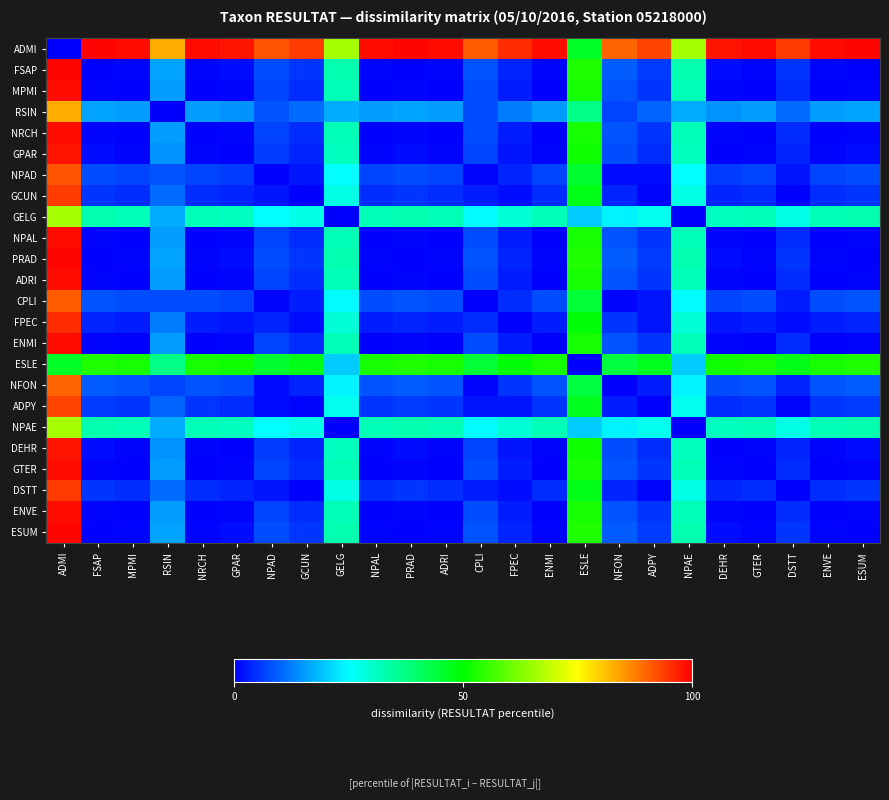

Reading left to right, extract all data points from this chart.

ADMI: ADMI=0.0	FSAP=1.0	MPMI=1.0	RSIN=0.8	NRCH=1.0	GPAR=1.0	NPAD=0.9	GCUN=0.9	GELG=0.7	NPAL=1.0	PRAD=1.0	ADRI=1.0	CPLI=0.9	FPEC=1.0	ENMI=1.0	ESLE=0.5	NFON=0.9	ADPY=0.9	NPAE=0.7	DEHR=1.0	GTER=1.0	DSTT=0.9	ENVE=1.0	ESUM=1.0
FSAP: ADMI=1.0	FSAP=0.0	MPMI=0.0	RSIN=0.2	NRCH=0.0	GPAR=0.0	NPAD=0.1	GCUN=0.1	GELG=0.3	NPAL=0.0	PRAD=0.0	ADRI=0.0	CPLI=0.1	FPEC=0.0	ENMI=0.0	ESLE=0.5	NFON=0.1	ADPY=0.1	NPAE=0.3	DEHR=0.0	GTER=0.0	DSTT=0.1	ENVE=0.0	ESUM=0.0
MPMI: ADMI=1.0	FSAP=0.0	MPMI=0.0	RSIN=0.2	NRCH=0.0	GPAR=0.0	NPAD=0.1	GCUN=0.0	GELG=0.3	NPAL=0.0	PRAD=0.0	ADRI=0.0	CPLI=0.1	FPEC=0.0	ENMI=0.0	ESLE=0.5	NFON=0.1	ADPY=0.1	NPAE=0.3	DEHR=0.0	GTER=0.0	DSTT=0.0	ENVE=0.0	ESUM=0.0
RSIN: ADMI=0.8	FSAP=0.2	MPMI=0.2	RSIN=0.0	NRCH=0.2	GPAR=0.1	NPAD=0.1	GCUN=0.1	GELG=0.2	NPAL=0.2	PRAD=0.2	ADRI=0.2	CPLI=0.1	FPEC=0.1	ENMI=0.2	ESLE=0.4	NFON=0.1	ADPY=0.1	NPAE=0.2	DEHR=0.1	GTER=0.2	DSTT=0.1	ENVE=0.2	ESUM=0.2
NRCH: ADMI=1.0	FSAP=0.0	MPMI=0.0	RSIN=0.2	NRCH=0.0	GPAR=0.0	NPAD=0.1	GCUN=0.0	GELG=0.3	NPAL=0.0	PRAD=0.0	ADRI=0.0	CPLI=0.1	FPEC=0.0	ENMI=0.0	ESLE=0.5	NFON=0.1	ADPY=0.1	NPAE=0.3	DEHR=0.0	GTER=0.0	DSTT=0.0	ENVE=0.0	ESUM=0.0
GPAR: ADMI=1.0	FSAP=0.0	MPMI=0.0	RSIN=0.1	NRCH=0.0	GPAR=0.0	NPAD=0.1	GCUN=0.0	GELG=0.3	NPAL=0.0	PRAD=0.0	ADRI=0.0	CPLI=0.1	FPEC=0.0	ENMI=0.0	ESLE=0.5	NFON=0.1	ADPY=0.0	NPAE=0.3	DEHR=0.0	GTER=0.0	DSTT=0.0	ENVE=0.0	ESUM=0.0
NPAD: ADMI=0.9	FSAP=0.1	MPMI=0.1	RSIN=0.1	NRCH=0.1	GPAR=0.1	NPAD=0.0	GCUN=0.0	GELG=0.3	NPAL=0.1	PRAD=0.1	ADRI=0.1	CPLI=0.0	FPEC=0.0	ENMI=0.1	ESLE=0.5	NFON=0.0	ADPY=0.0	NPAE=0.3	DEHR=0.1	GTER=0.1	DSTT=0.0	ENVE=0.1	ESUM=0.1
GCUN: ADMI=0.9	FSAP=0.1	MPMI=0.0	RSIN=0.1	NRCH=0.0	GPAR=0.0	NPAD=0.0	GCUN=0.0	GELG=0.3	NPAL=0.0	PRAD=0.1	ADRI=0.0	CPLI=0.0	FPEC=0.0	ENMI=0.0	ESLE=0.5	NFON=0.0	ADPY=0.0	NPAE=0.3	DEHR=0.0	GTER=0.0	DSTT=0.0	ENVE=0.0	ESUM=0.1
GELG: ADMI=0.7	FSAP=0.3	MPMI=0.3	RSIN=0.2	NRCH=0.3	GPAR=0.3	NPAD=0.3	GCUN=0.3	GELG=0.0	NPAL=0.3	PRAD=0.3	ADRI=0.3	CPLI=0.2	FPEC=0.3	ENMI=0.3	ESLE=0.2	NFON=0.2	ADPY=0.3	NPAE=0.0	DEHR=0.3	GTER=0.3	DSTT=0.3	ENVE=0.3	ESUM=0.3
NPAL: ADMI=1.0	FSAP=0.0	MPMI=0.0	RSIN=0.2	NRCH=0.0	GPAR=0.0	NPAD=0.1	GCUN=0.0	GELG=0.3	NPAL=0.0	PRAD=0.0	ADRI=0.0	CPLI=0.1	FPEC=0.0	ENMI=0.0	ESLE=0.5	NFON=0.1	ADPY=0.1	NPAE=0.3	DEHR=0.0	GTER=0.0	DSTT=0.0	ENVE=0.0	ESUM=0.0
PRAD: ADMI=1.0	FSAP=0.0	MPMI=0.0	RSIN=0.2	NRCH=0.0	GPAR=0.0	NPAD=0.1	GCUN=0.1	GELG=0.3	NPAL=0.0	PRAD=0.0	ADRI=0.0	CPLI=0.1	FPEC=0.0	ENMI=0.0	ESLE=0.5	NFON=0.1	ADPY=0.1	NPAE=0.3	DEHR=0.0	GTER=0.0	DSTT=0.1	ENVE=0.0	ESUM=0.0
ADRI: ADMI=1.0	FSAP=0.0	MPMI=0.0	RSIN=0.2	NRCH=0.0	GPAR=0.0	NPAD=0.1	GCUN=0.0	GELG=0.3	NPAL=0.0	PRAD=0.0	ADRI=0.0	CPLI=0.1	FPEC=0.0	ENMI=0.0	ESLE=0.5	NFON=0.1	ADPY=0.1	NPAE=0.3	DEHR=0.0	GTER=0.0	DSTT=0.0	ENVE=0.0	ESUM=0.0
CPLI: ADMI=0.9	FSAP=0.1	MPMI=0.1	RSIN=0.1	NRCH=0.1	GPAR=0.1	NPAD=0.0	GCUN=0.0	GELG=0.2	NPAL=0.1	PRAD=0.1	ADRI=0.1	CPLI=0.0	FPEC=0.0	ENMI=0.1	ESLE=0.4	NFON=0.0	ADPY=0.0	NPAE=0.2	DEHR=0.1	GTER=0.1	DSTT=0.0	ENVE=0.1	ESUM=0.1
FPEC: ADMI=1.0	FSAP=0.0	MPMI=0.0	RSIN=0.1	NRCH=0.0	GPAR=0.0	NPAD=0.0	GCUN=0.0	GELG=0.3	NPAL=0.0	PRAD=0.0	ADRI=0.0	CPLI=0.0	FPEC=0.0	ENMI=0.0	ESLE=0.5	NFON=0.1	ADPY=0.0	NPAE=0.3	DEHR=0.0	GTER=0.0	DSTT=0.0	ENVE=0.0	ESUM=0.0
ENMI: ADMI=1.0	FSAP=0.0	MPMI=0.0	RSIN=0.2	NRCH=0.0	GPAR=0.0	NPAD=0.1	GCUN=0.0	GELG=0.3	NPAL=0.0	PRAD=0.0	ADRI=0.0	CPLI=0.1	FPEC=0.0	ENMI=0.0	ESLE=0.5	NFON=0.1	ADPY=0.1	NPAE=0.3	DEHR=0.0	GTER=0.0	DSTT=0.0	ENVE=0.0	ESUM=0.0
ESLE: ADMI=0.5	FSAP=0.5	MPMI=0.5	RSIN=0.4	NRCH=0.5	GPAR=0.5	NPAD=0.5	GCUN=0.5	GELG=0.2	NPAL=0.5	PRAD=0.5	ADRI=0.5	CPLI=0.4	FPEC=0.5	ENMI=0.5	ESLE=0.0	NFON=0.4	ADPY=0.5	NPAE=0.2	DEHR=0.5	GTER=0.5	DSTT=0.5	ENVE=0.5	ESUM=0.5
NFON: ADMI=0.9	FSAP=0.1	MPMI=0.1	RSIN=0.1	NRCH=0.1	GPAR=0.1	NPAD=0.0	GCUN=0.0	GELG=0.2	NPAL=0.1	PRAD=0.1	ADRI=0.1	CPLI=0.0	FPEC=0.1	ENMI=0.1	ESLE=0.4	NFON=0.0	ADPY=0.0	NPAE=0.2	DEHR=0.1	GTER=0.1	DSTT=0.0	ENVE=0.1	ESUM=0.1
ADPY: ADMI=0.9	FSAP=0.1	MPMI=0.1	RSIN=0.1	NRCH=0.1	GPAR=0.0	NPAD=0.0	GCUN=0.0	GELG=0.3	NPAL=0.1	PRAD=0.1	ADRI=0.1	CPLI=0.0	FPEC=0.0	ENMI=0.1	ESLE=0.5	NFON=0.0	ADPY=0.0	NPAE=0.3	DEHR=0.0	GTER=0.1	DSTT=0.0	ENVE=0.1	ESUM=0.1
NPAE: ADMI=0.7	FSAP=0.3	MPMI=0.3	RSIN=0.2	NRCH=0.3	GPAR=0.3	NPAD=0.3	GCUN=0.3	GELG=0.0	NPAL=0.3	PRAD=0.3	ADRI=0.3	CPLI=0.2	FPEC=0.3	ENMI=0.3	ESLE=0.2	NFON=0.2	ADPY=0.3	NPAE=0.0	DEHR=0.3	GTER=0.3	DSTT=0.3	ENVE=0.3	ESUM=0.3
DEHR: ADMI=1.0	FSAP=0.0	MPMI=0.0	RSIN=0.1	NRCH=0.0	GPAR=0.0	NPAD=0.1	GCUN=0.0	GELG=0.3	NPAL=0.0	PRAD=0.0	ADRI=0.0	CPLI=0.1	FPEC=0.0	ENMI=0.0	ESLE=0.5	NFON=0.1	ADPY=0.0	NPAE=0.3	DEHR=0.0	GTER=0.0	DSTT=0.0	ENVE=0.0	ESUM=0.0
GTER: ADMI=1.0	FSAP=0.0	MPMI=0.0	RSIN=0.2	NRCH=0.0	GPAR=0.0	NPAD=0.1	GCUN=0.0	GELG=0.3	NPAL=0.0	PRAD=0.0	ADRI=0.0	CPLI=0.1	FPEC=0.0	ENMI=0.0	ESLE=0.5	NFON=0.1	ADPY=0.1	NPAE=0.3	DEHR=0.0	GTER=0.0	DSTT=0.0	ENVE=0.0	ESUM=0.0
DSTT: ADMI=0.9	FSAP=0.1	MPMI=0.0	RSIN=0.1	NRCH=0.0	GPAR=0.0	NPAD=0.0	GCUN=0.0	GELG=0.3	NPAL=0.0	PRAD=0.1	ADRI=0.0	CPLI=0.0	FPEC=0.0	ENMI=0.0	ESLE=0.5	NFON=0.0	ADPY=0.0	NPAE=0.3	DEHR=0.0	GTER=0.0	DSTT=0.0	ENVE=0.0	ESUM=0.1
ENVE: ADMI=1.0	FSAP=0.0	MPMI=0.0	RSIN=0.2	NRCH=0.0	GPAR=0.0	NPAD=0.1	GCUN=0.0	GELG=0.3	NPAL=0.0	PRAD=0.0	ADRI=0.0	CPLI=0.1	FPEC=0.0	ENMI=0.0	ESLE=0.5	NFON=0.1	ADPY=0.1	NPAE=0.3	DEHR=0.0	GTER=0.0	DSTT=0.0	ENVE=0.0	ESUM=0.0
ESUM: ADMI=1.0	FSAP=0.0	MPMI=0.0	RSIN=0.2	NRCH=0.0	GPAR=0.0	NPAD=0.1	GCUN=0.1	GELG=0.3	NPAL=0.0	PRAD=0.0	ADRI=0.0	CPLI=0.1	FPEC=0.0	ENMI=0.0	ESLE=0.5	NFON=0.1	ADPY=0.1	NPAE=0.3	DEHR=0.0	GTER=0.0	DSTT=0.1	ENVE=0.0	ESUM=0.0